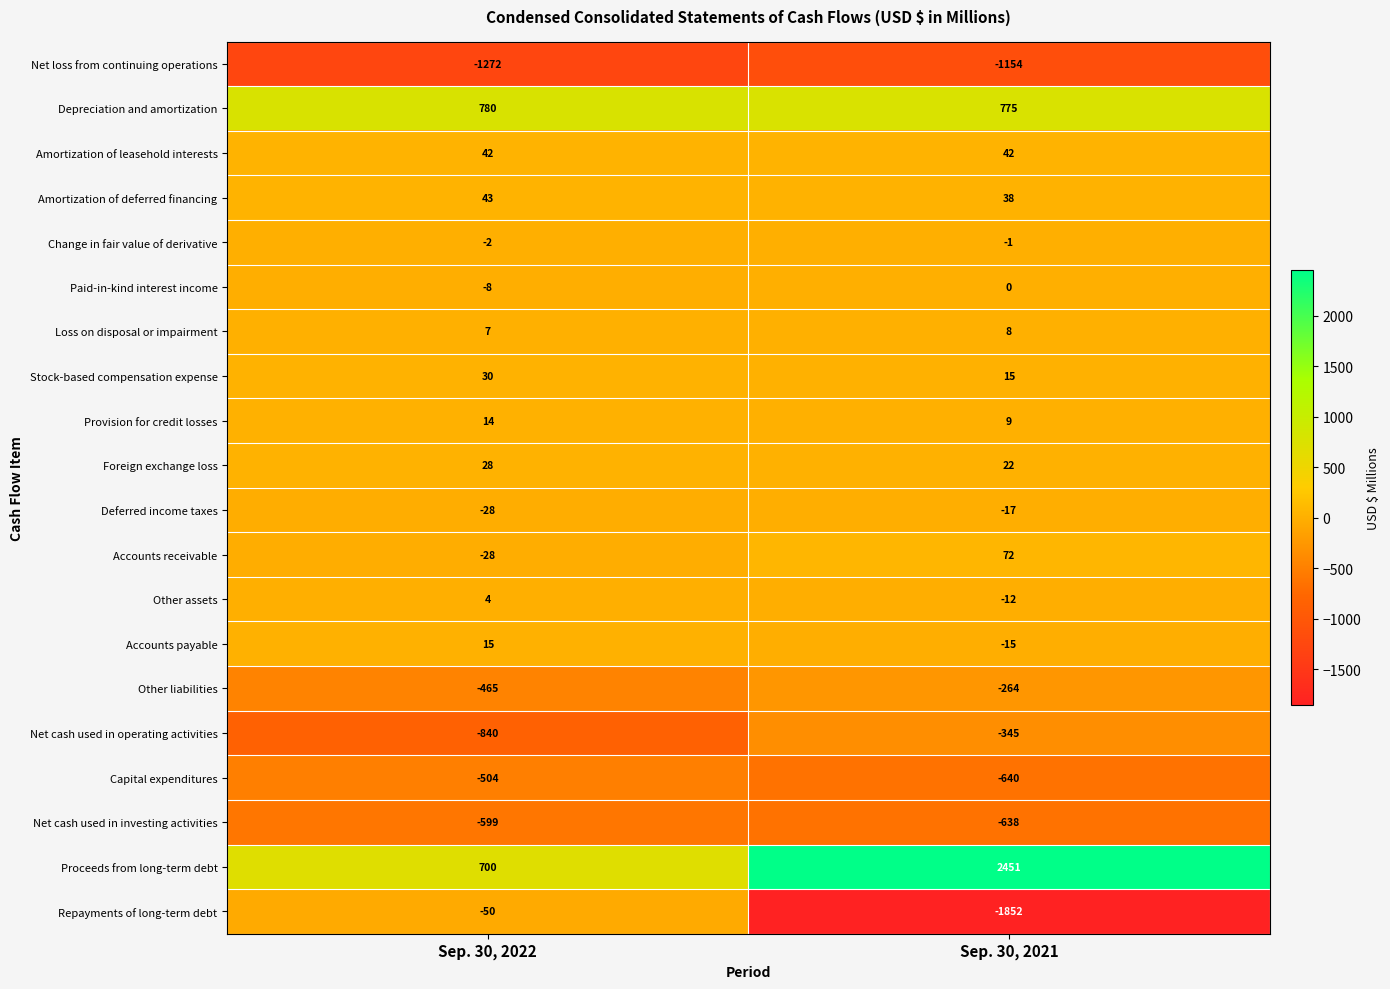

What is the sum of all Other assets values?

-8